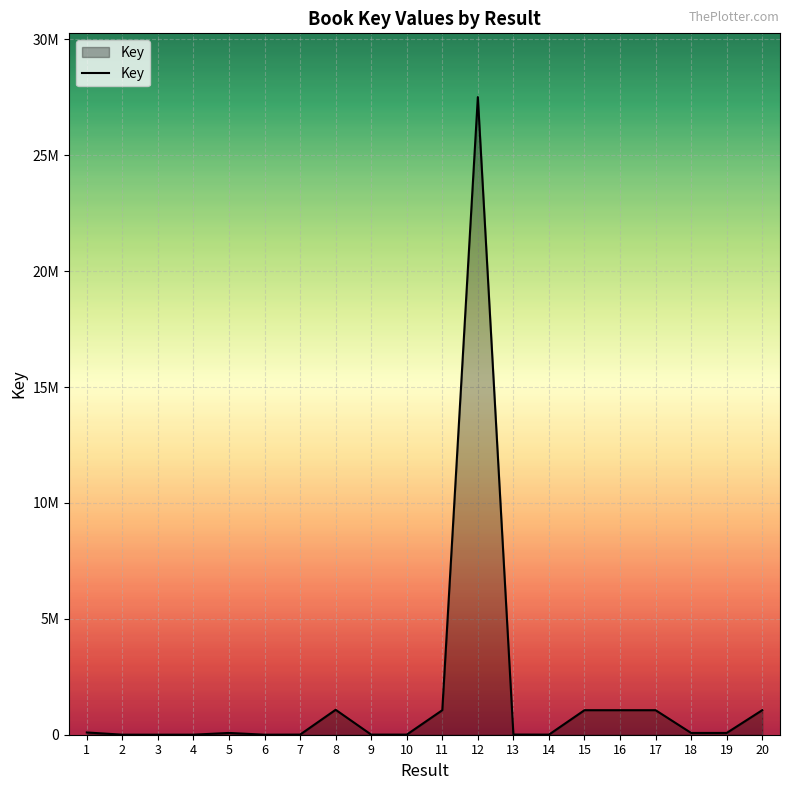

What is the approximate value at 11, to the nearest 10?

1058520